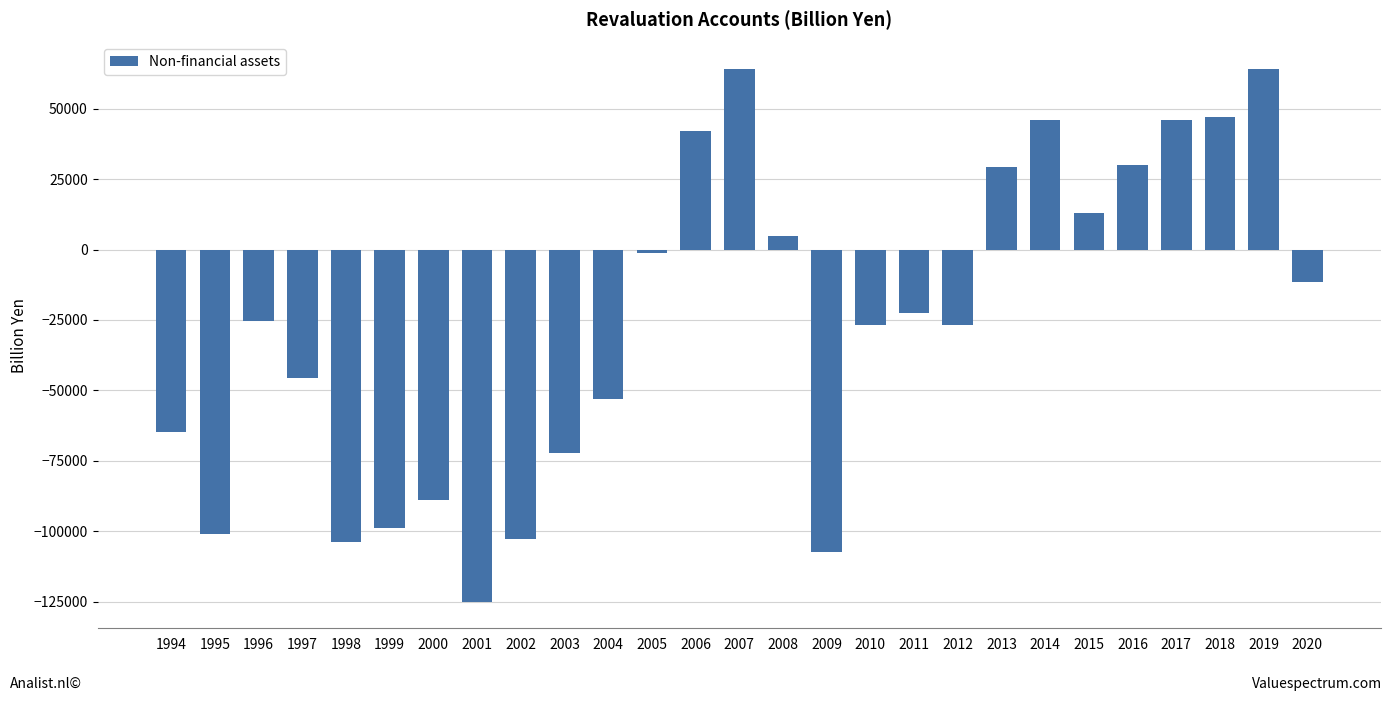

The value at 2013 is 7546.5. True or false?

False